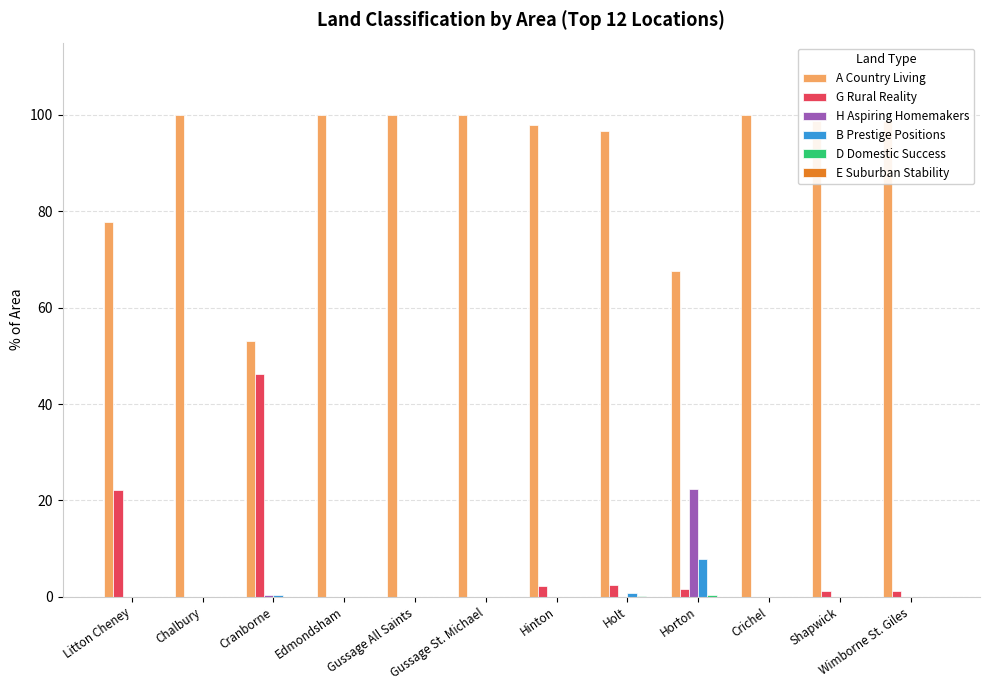

Is the value of A Country Living at Hinton greater than the value of B Prestige Positions at Crichel?

Yes